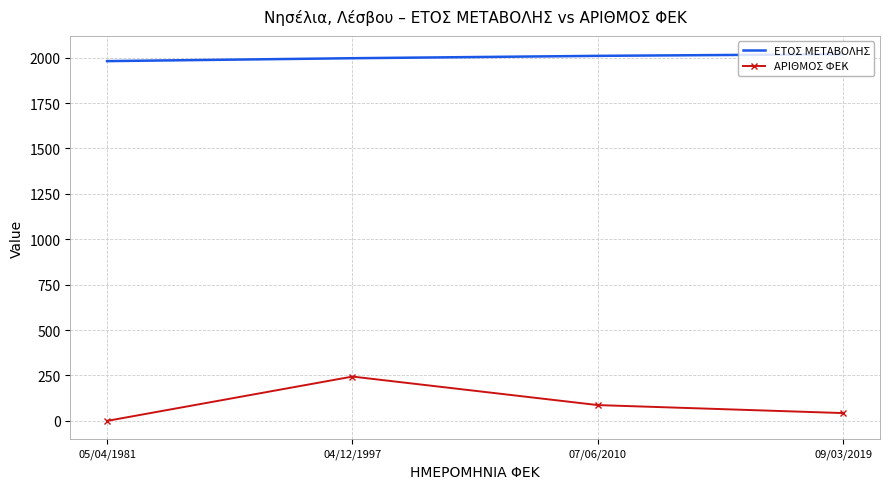

Reading left to right, what are all the values shown in this chart?

ΕΤΟΣ ΜΕΤΑΒΟΛΗΣ: 1981	1997	2010	2019
ΑΡΙΘΜΟΣ ΦΕΚ: 0	244	87	43